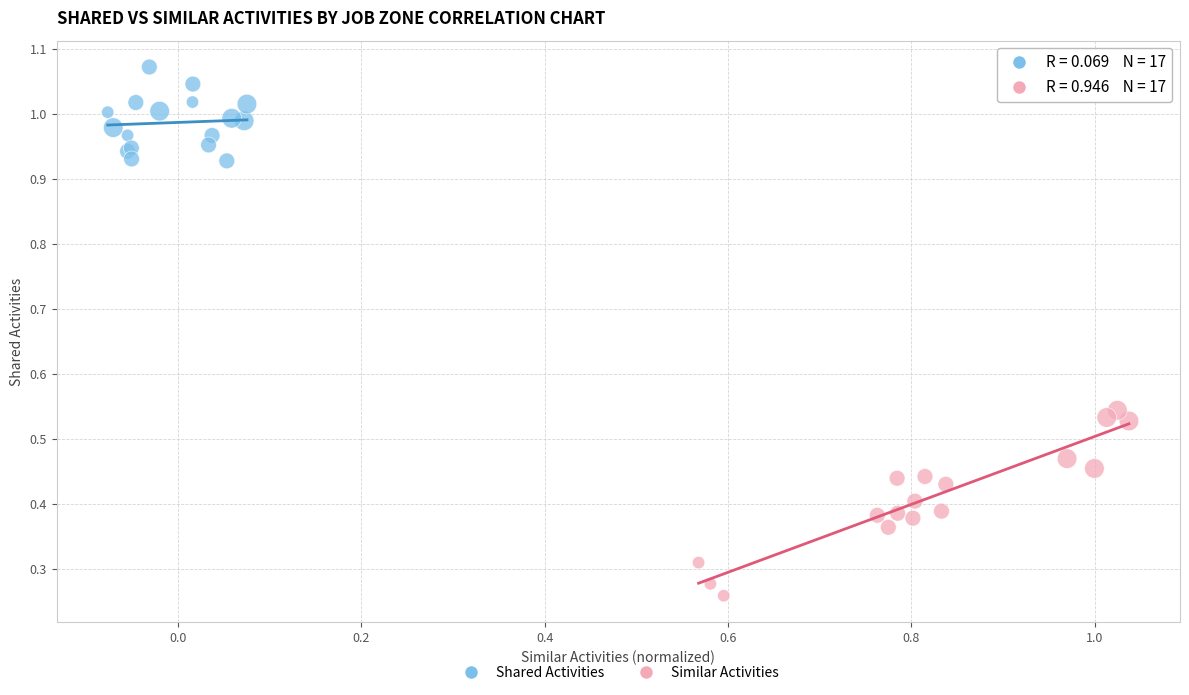

What are all the series names shown in the legend?

Shared Activities, Similar Activities